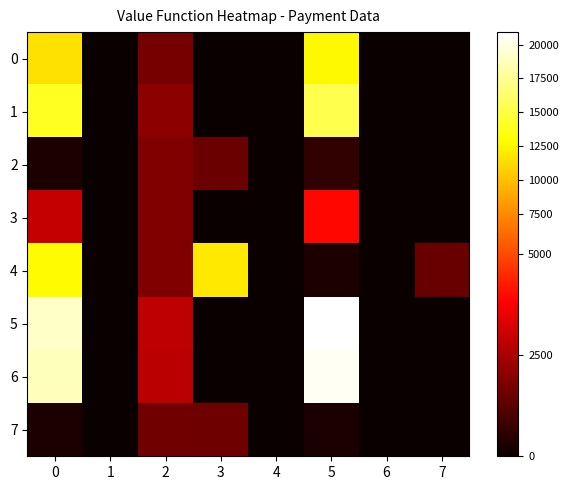

At 2, list the series in order from smallest to largest.

7, 0, 3, 4, 2, 1, 6, 5